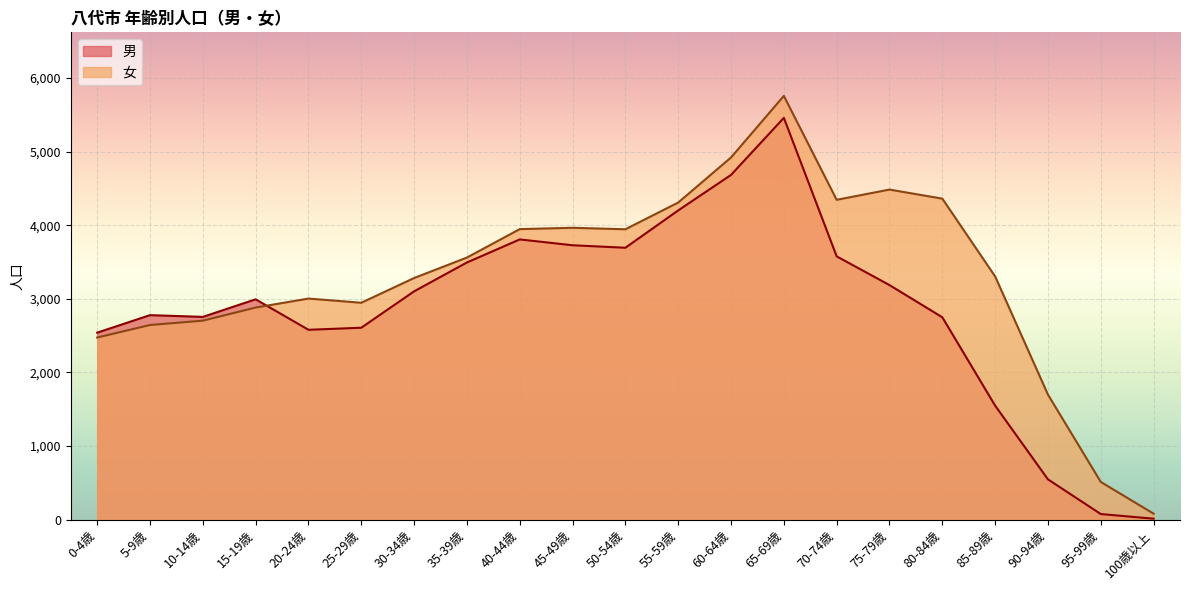

At which category does 男 reach its first local peak?

5-9歳